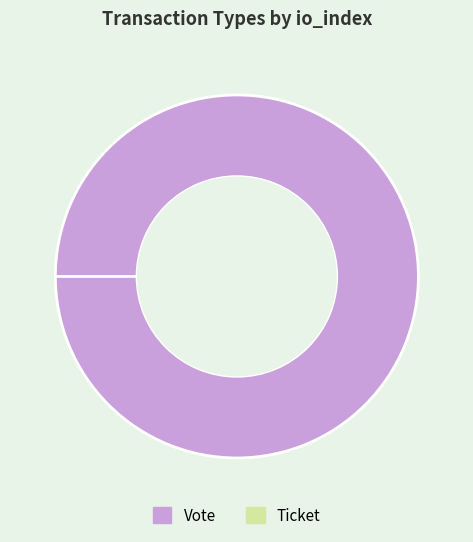

What is the smallest slice in the pie chart?

Ticket